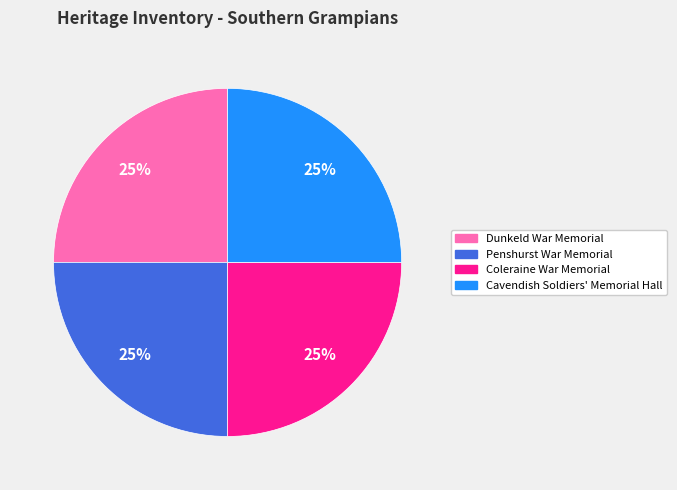

True or false: Coleraine War Memorial accounts for 25% of the total.

True